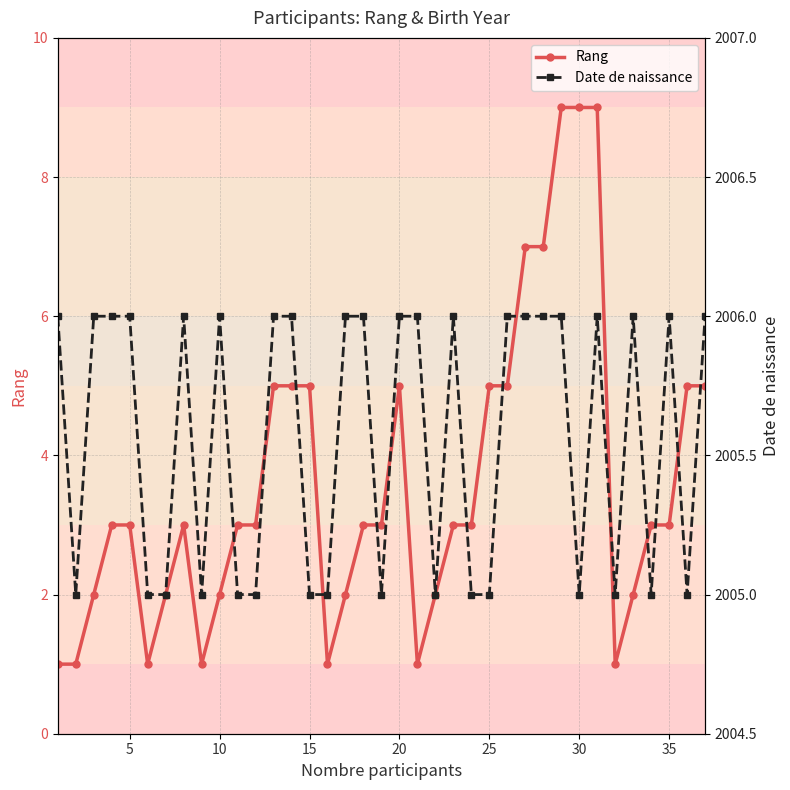

Count the Rang values in the range 2 to 5.

25